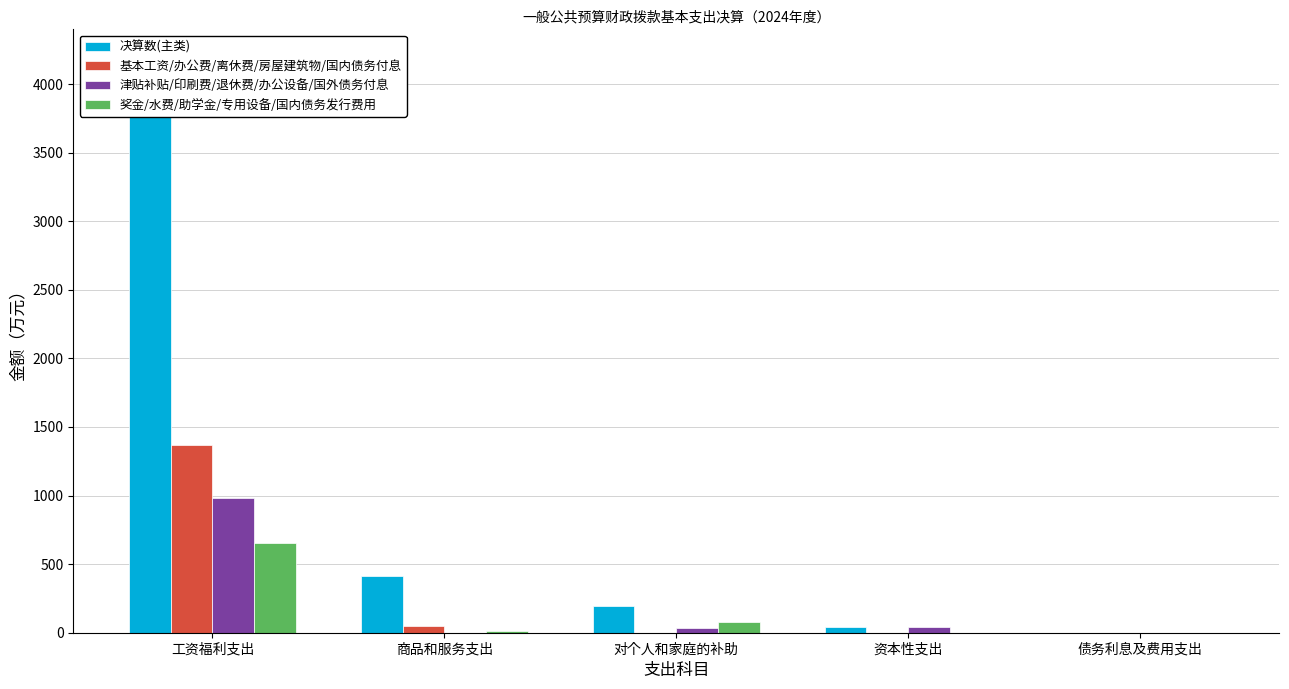

Reading right to left, what are all the values shown in this chart?

决算数(主类): 债务利息及费用支出=0.0	资本性支出=41.7	对个人和家庭的补助=191.4	商品和服务支出=414.5	工资福利支出=4189.4
基本工资/办公费/离休费/房屋建筑物/国内债务付息: 债务利息及费用支出=0.0	资本性支出=0.0	对个人和家庭的补助=0.0	商品和服务支出=50.1	工资福利支出=1366.2
津贴补贴/印刷费/退休费/办公设备/国外债务付息: 债务利息及费用支出=0.0	资本性支出=41.7	对个人和家庭的补助=30.9	商品和服务支出=0.0	工资福利支出=983.3
奖金/水费/助学金/专用设备/国内债务发行费用: 债务利息及费用支出=0.0	资本性支出=0.0	对个人和家庭的补助=78.4	商品和服务支出=14.8	工资福利支出=654.7